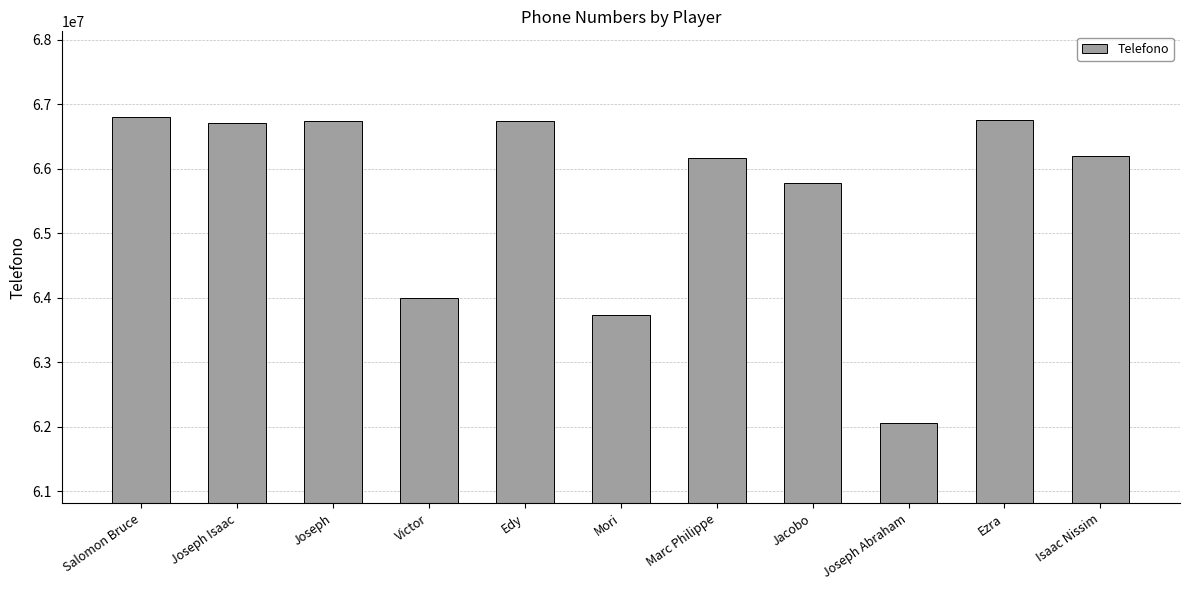

What is the approximate value at Mori?

63731995